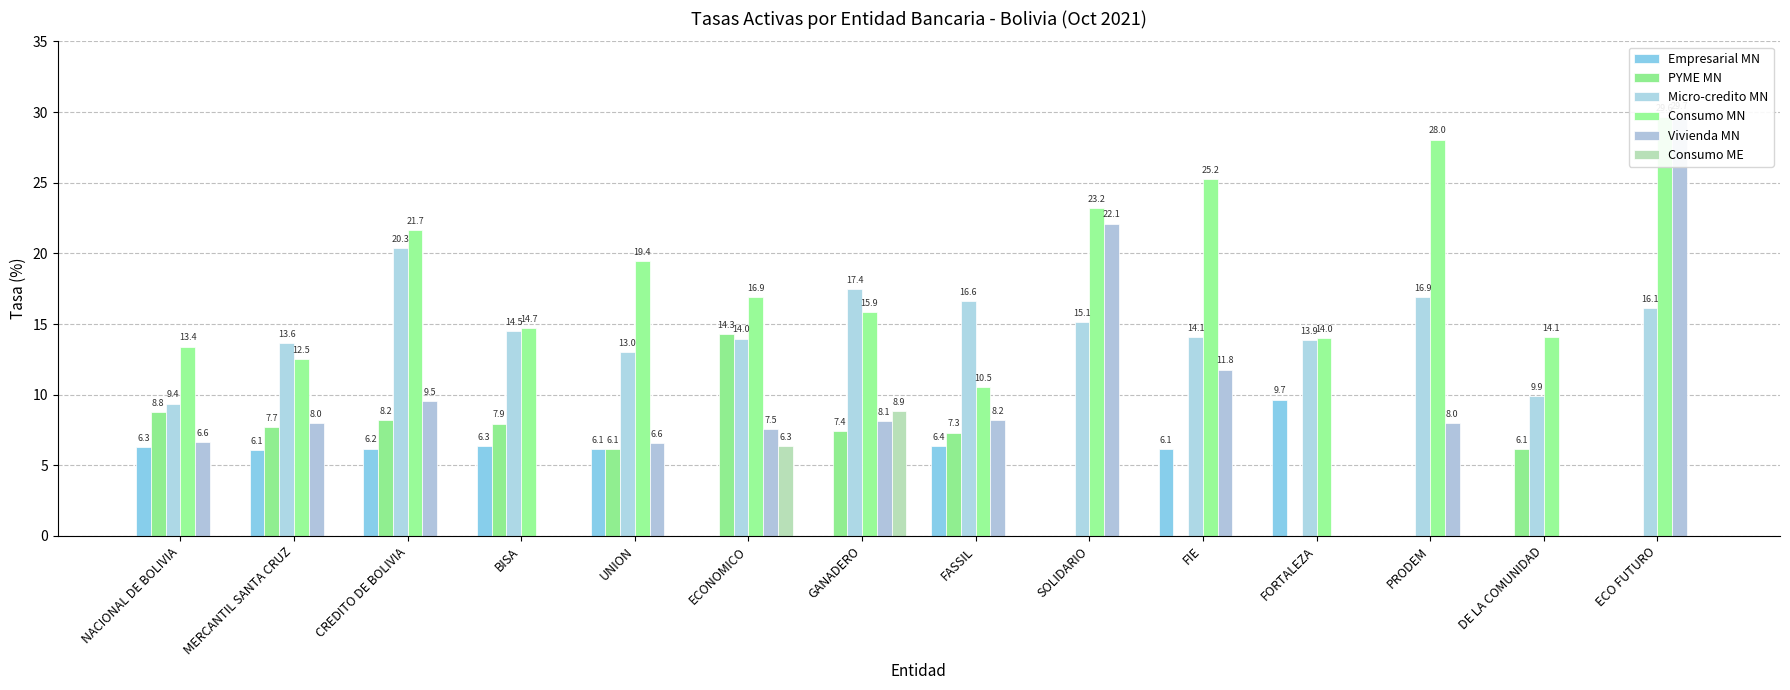

True or false: Consumo ME has a value of 8.9 at GANADERO.

True